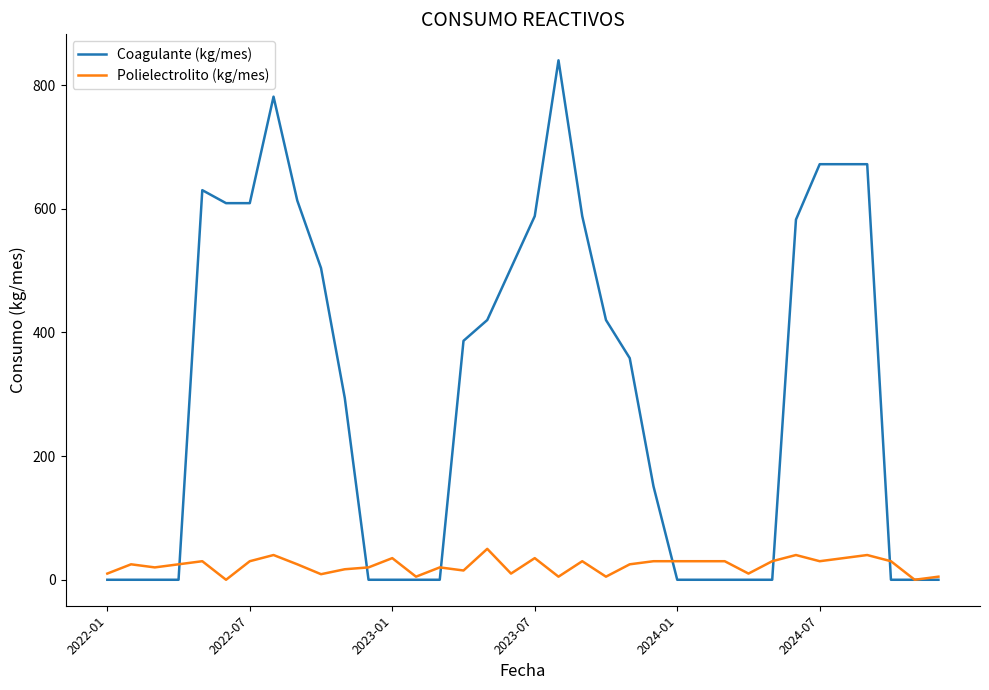

Rank the series by their average value, from lowest to highest.

Polielectrolito (kg/mes), Coagulante (kg/mes)